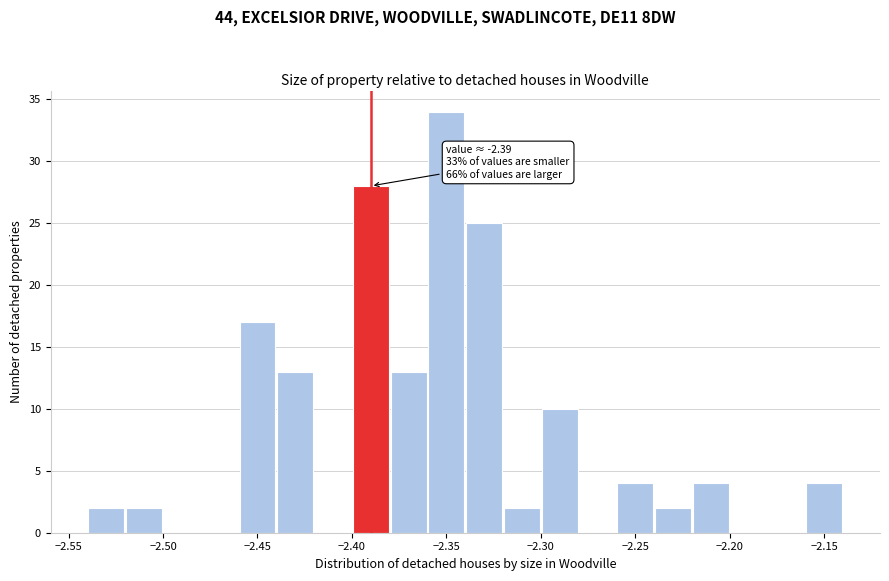

Which range on the x-axis has the tallest bar?

-2.36 to -2.34